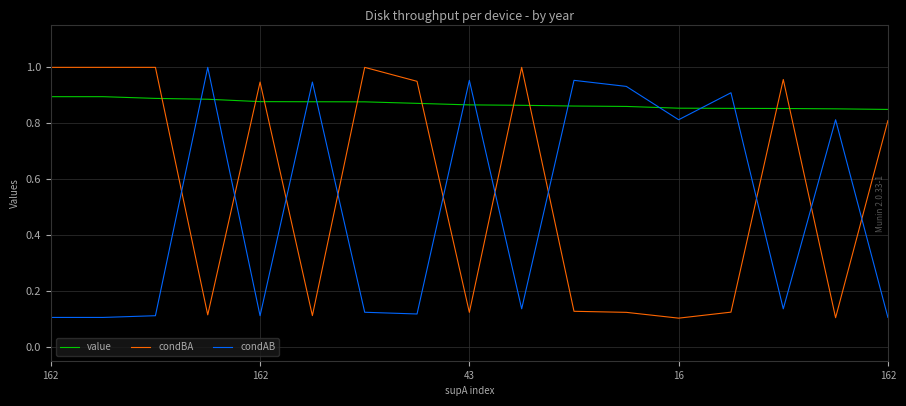

How many times do condBA and value cross each other?

9